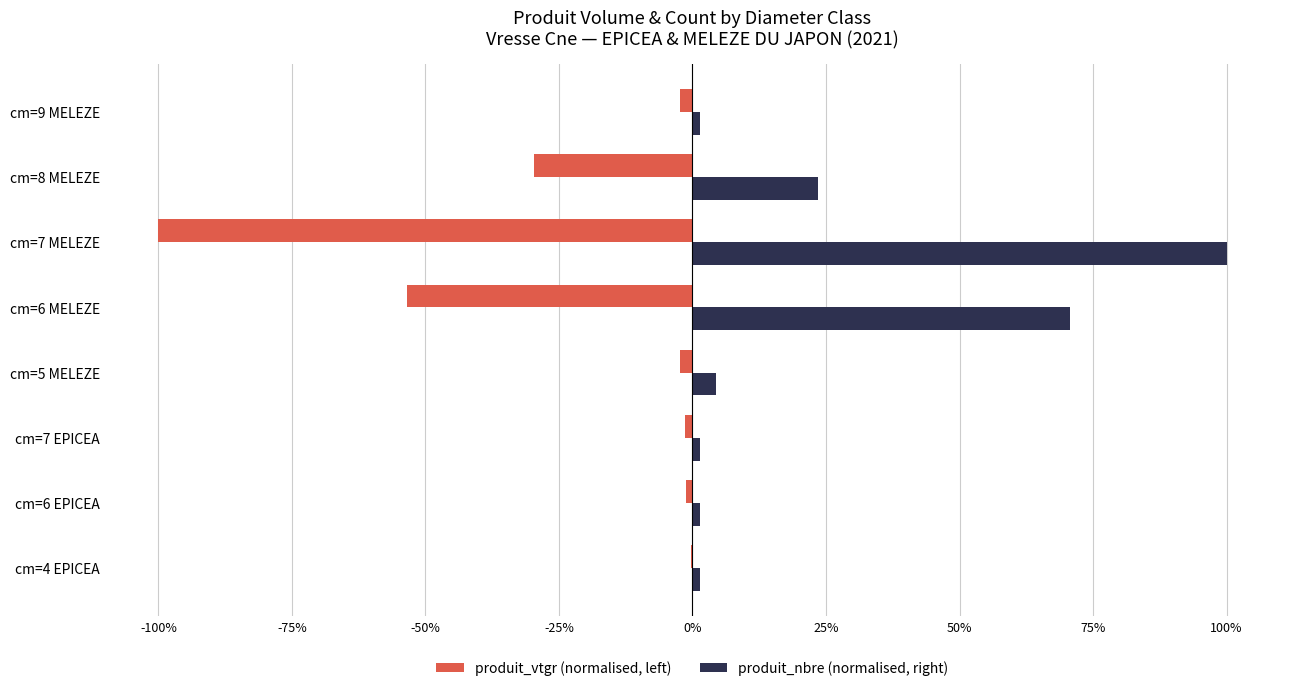

What are all the series names shown in the legend?

produit_vtgr (normalised, left), produit_nbre (normalised, right)